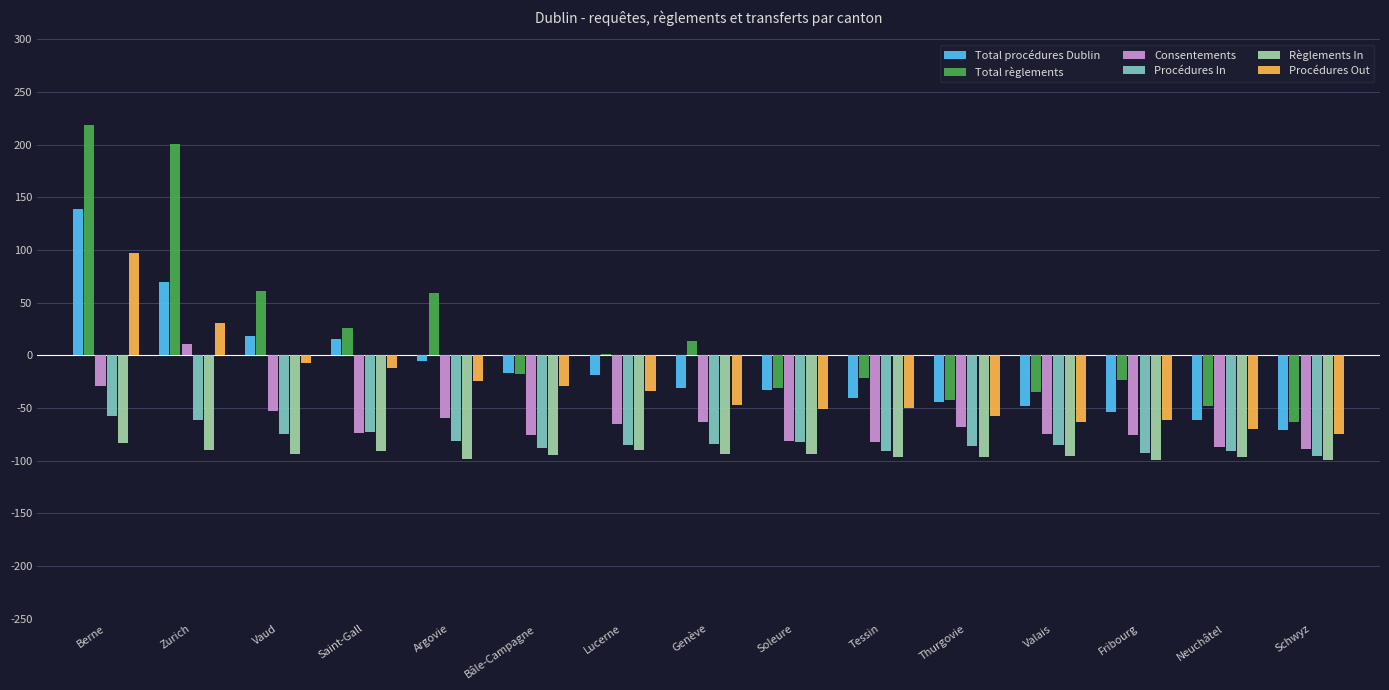

Is it true that Total procédures Dublin equals -61 at Neuchâtel?

True